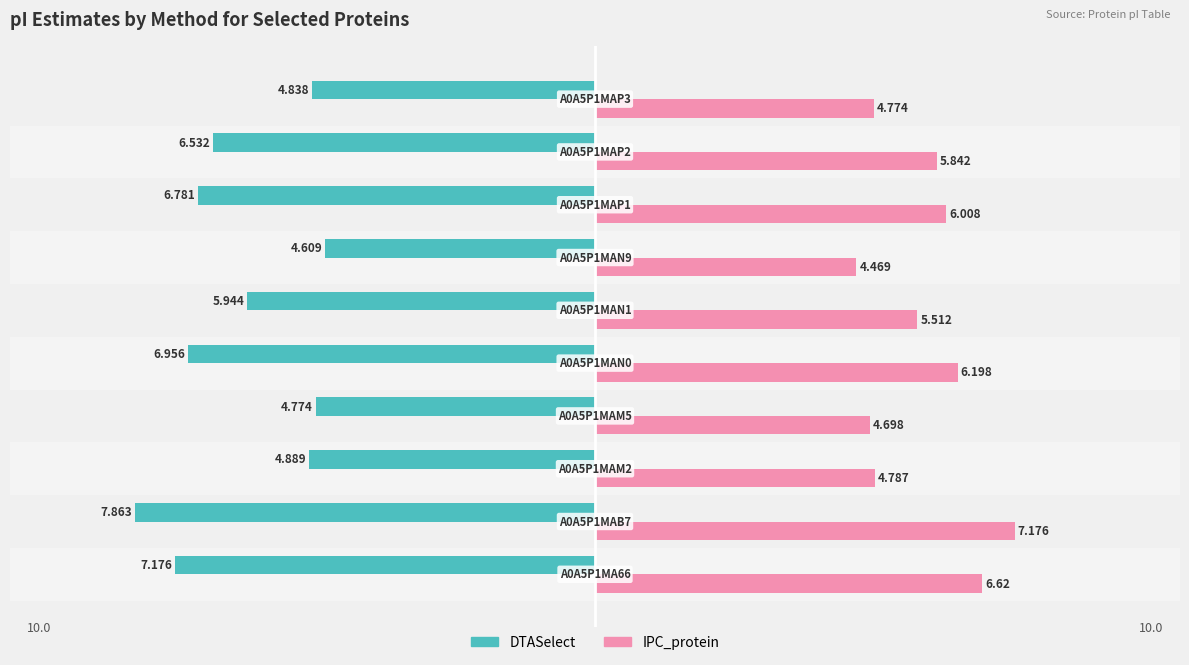

Which series has the widest spread of values?

DTASelect